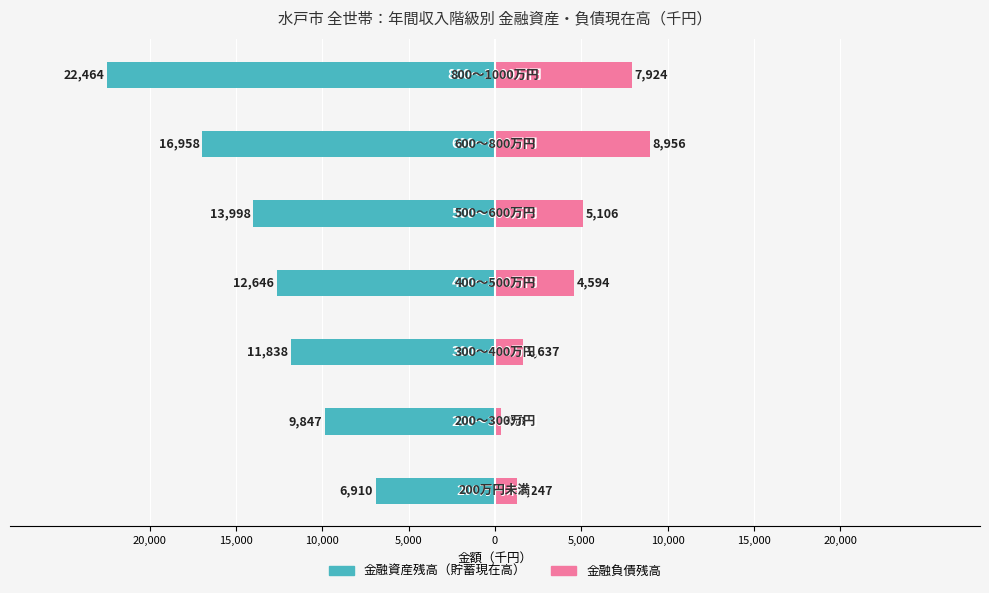

Which has a higher value, 5,000 or 20,000?

20,000